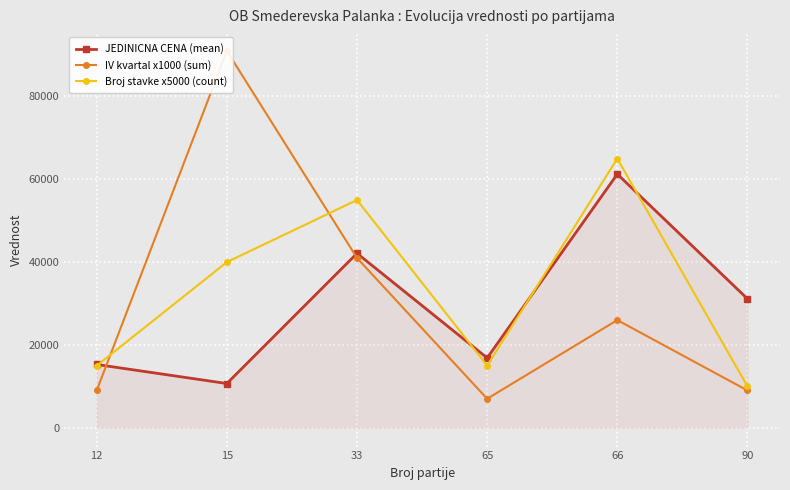

What is the value of the Broj stavke x5000 (count) point at the 5th from the left?

65000.0